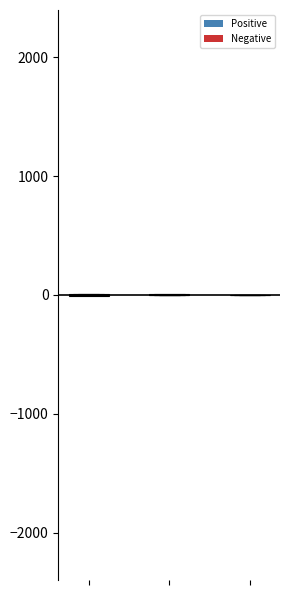

Which series has the widest spread of values?

Positive